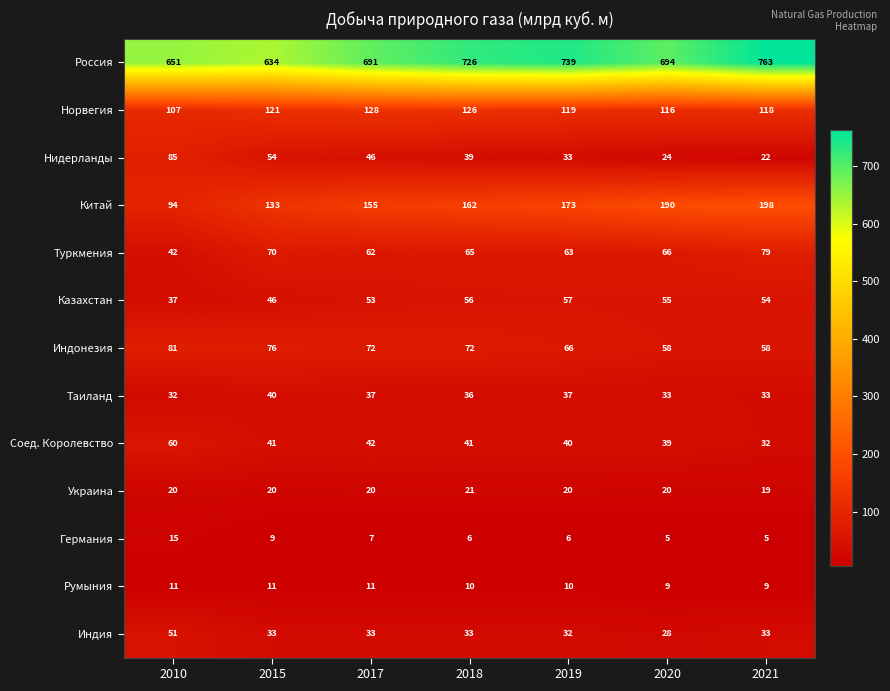

What is the difference between the highest and lowest values at 2010?

640